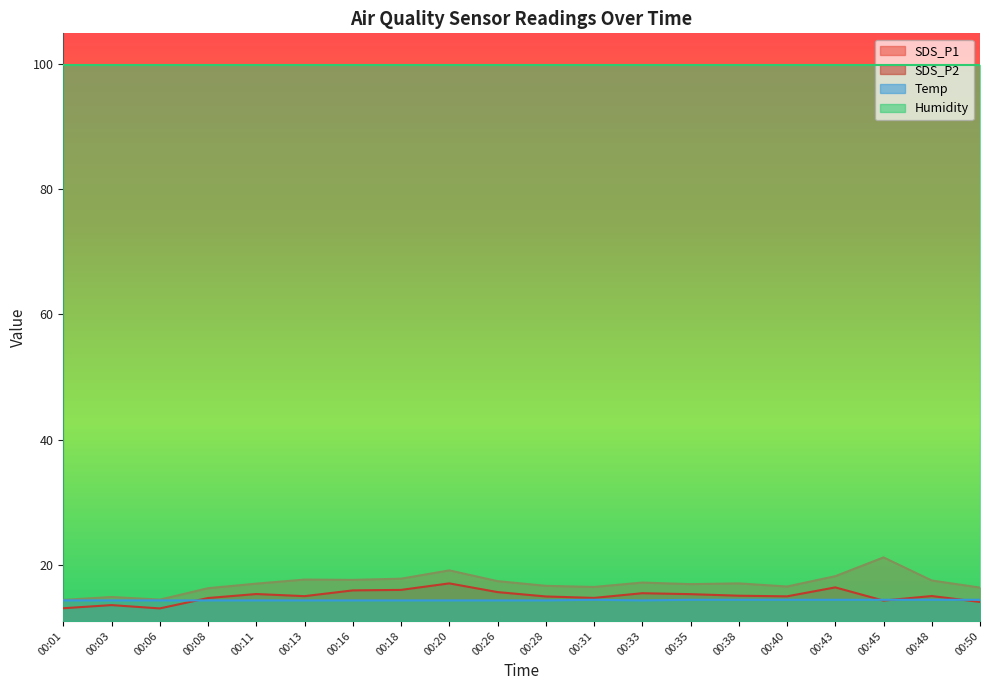

Is it true that Temp equals 14.3 at 00:20?

True